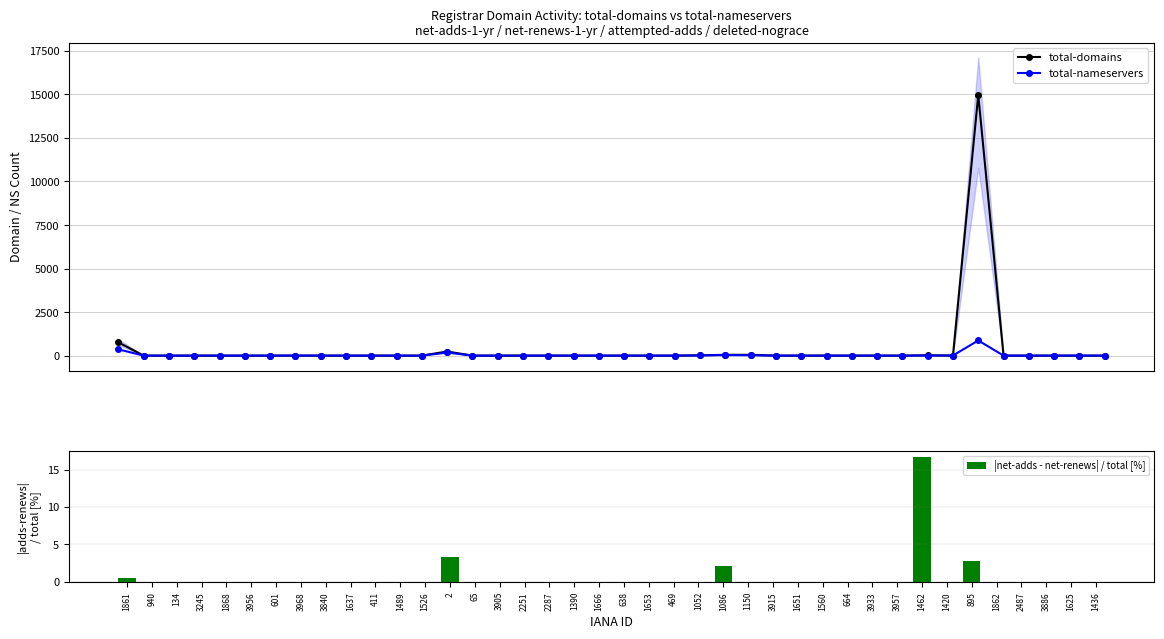

At how many categories does at least one series exceed 5084?

1